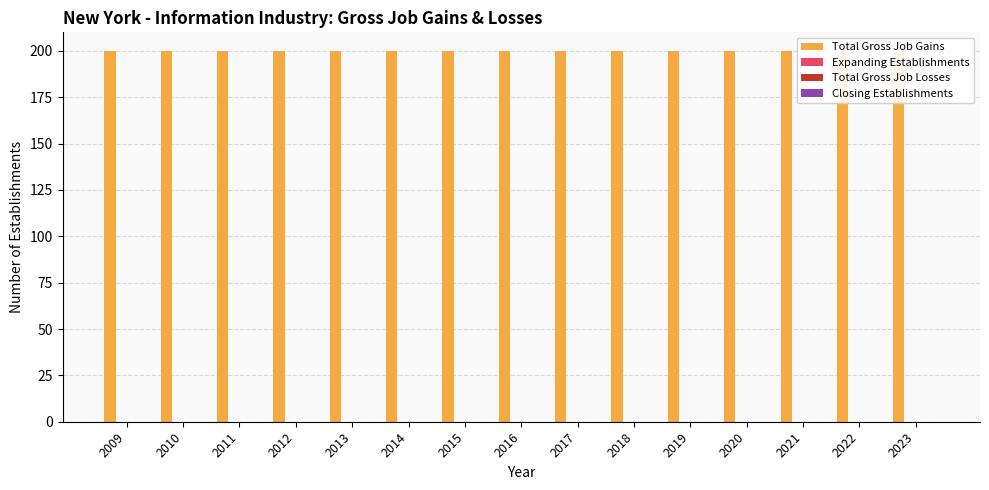

Which has a higher value, 2012 or 2020?

2012